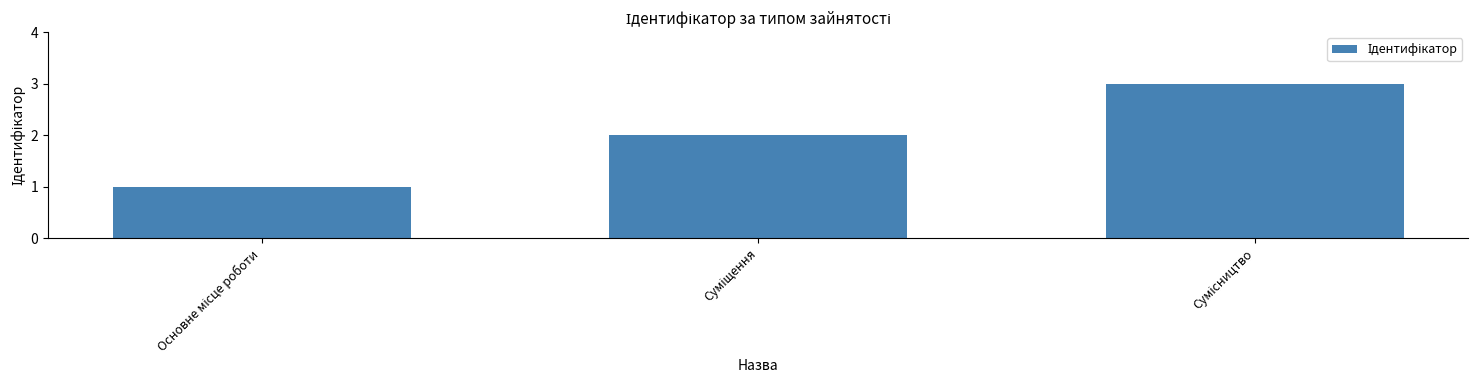

What is the sum of all values?

6